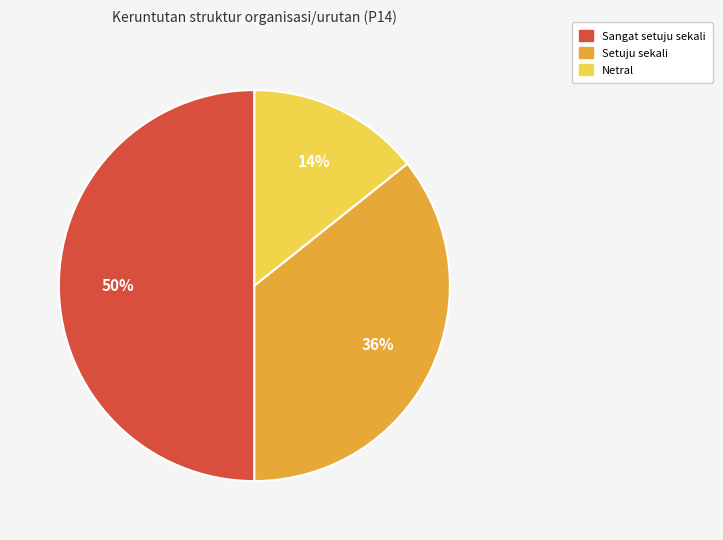

To the nearest percent, what is the average slice percentage?

33%